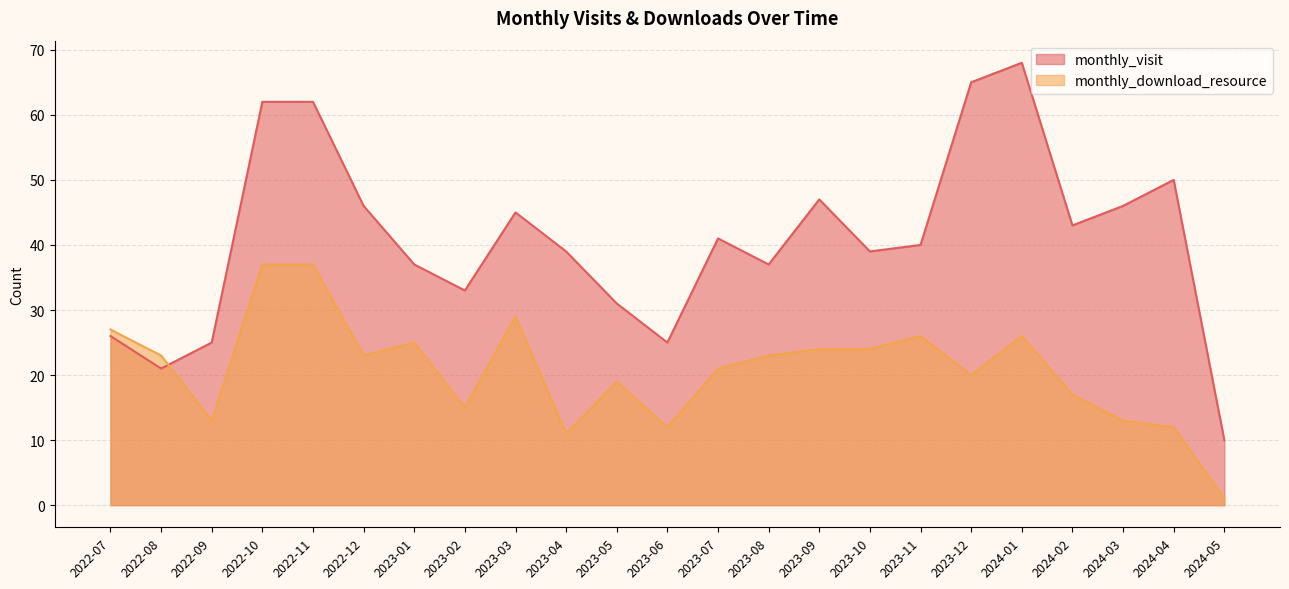

How many data points in monthly_download_resource are less than 23?

11